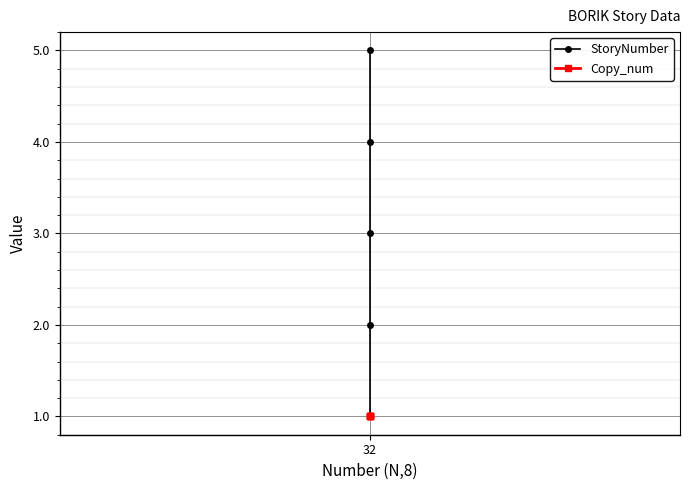

True or false: Copy_num and StoryNumber cross at least once.

False